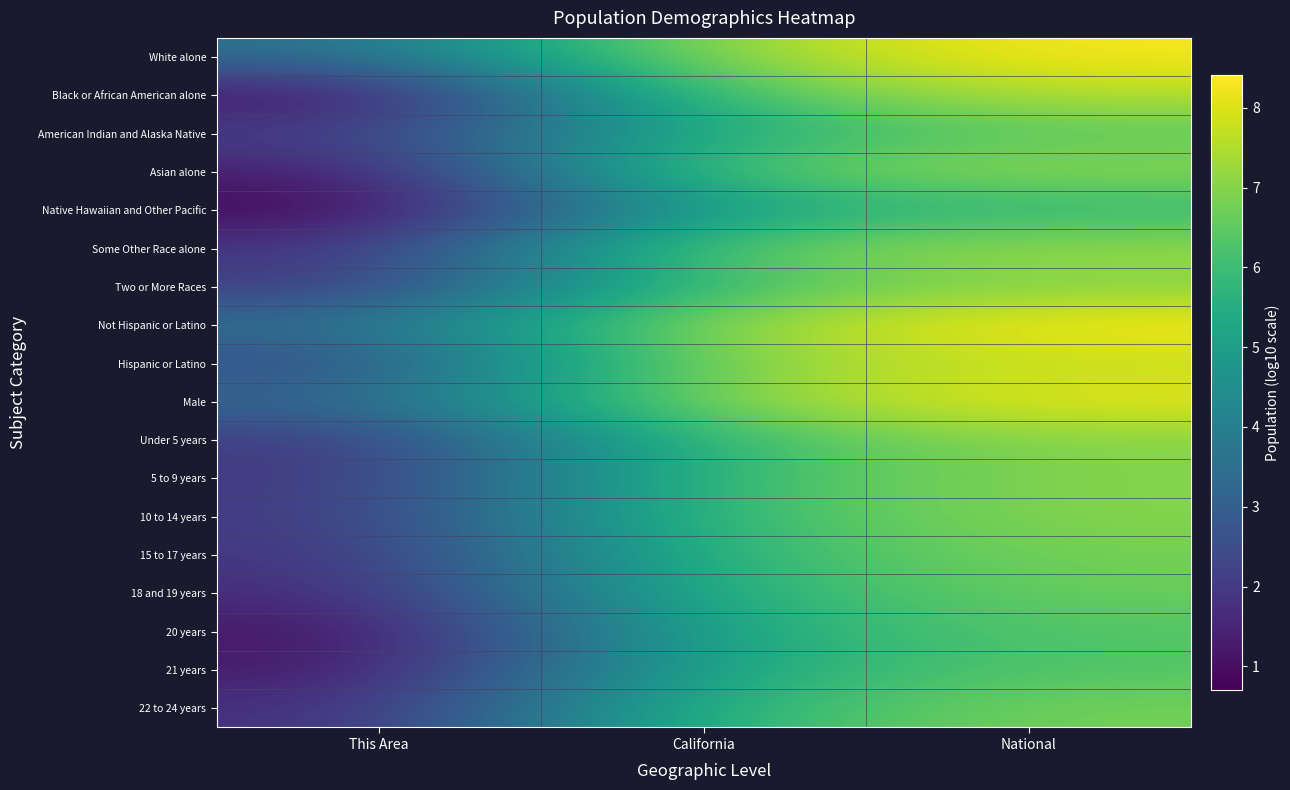

Reading left to right, what are all the values shown in this chart?

White alone: This Area=3.5	California=7.3	National=8.3
Black or African American alone: This Area=0.9	California=6.4	National=7.6
American Indian and Alaska Native: This Area=2.1	California=5.6	National=6.5
Asian alone: This Area=1.2	California=6.7	National=7.2
Native Hawaiian and Other Pacific: This Area=0.7	California=5.2	National=5.7
Some Other Race alone: This Area=1.8	California=6.8	National=7.3
Two or More Races: This Area=1.9	California=6.3	National=7.0
Not Hispanic or Latino: This Area=3.5	California=7.4	National=8.4
Hispanic or Latino: This Area=2.4	California=7.1	National=7.7
Male: This Area=3.2	California=7.3	National=8.2
Under 5 years: This Area=1.9	California=6.1	National=7.0
5 to 9 years: This Area=1.9	California=6.1	National=7.0
10 to 14 years: This Area=2.0	California=6.1	National=7.0
15 to 17 years: This Area=1.8	California=5.9	National=6.8
18 and 19 years: This Area=1.6	California=5.8	National=6.7
20 years: This Area=1.0	California=5.5	National=6.4
21 years: This Area=1.1	California=5.5	National=6.3
22 to 24 years: This Area=1.7	California=5.9	National=6.8